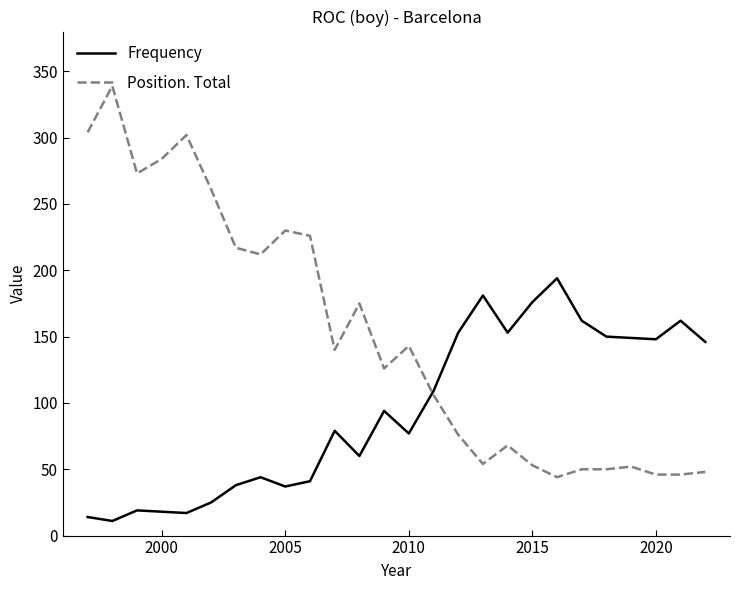

What is the greatest value displayed?

339